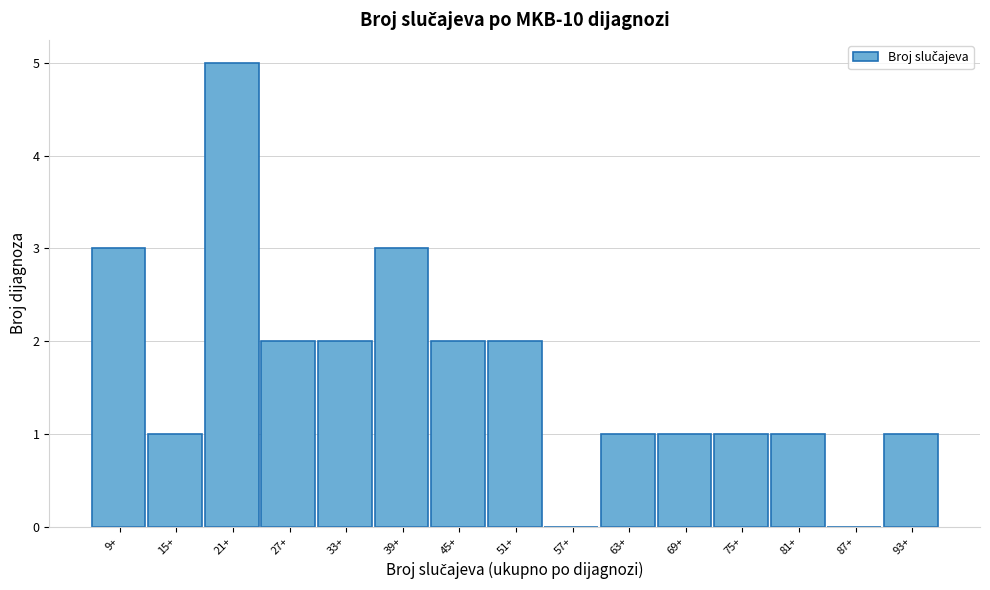

Reading left to right, transcribe all the data shown in this chart.

9+=3	15+=1	21+=5	27+=2	33+=2	39+=3	45+=2	51+=2	57+=0	63+=1	69+=1	75+=1	81+=1	87+=0	93+=1